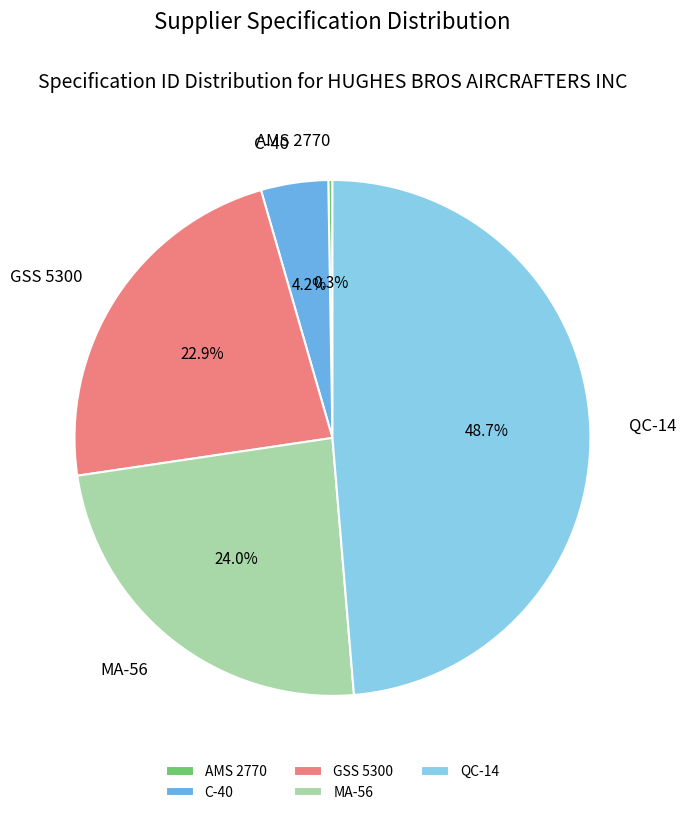

What is the largest slice in the pie chart?

QC-14